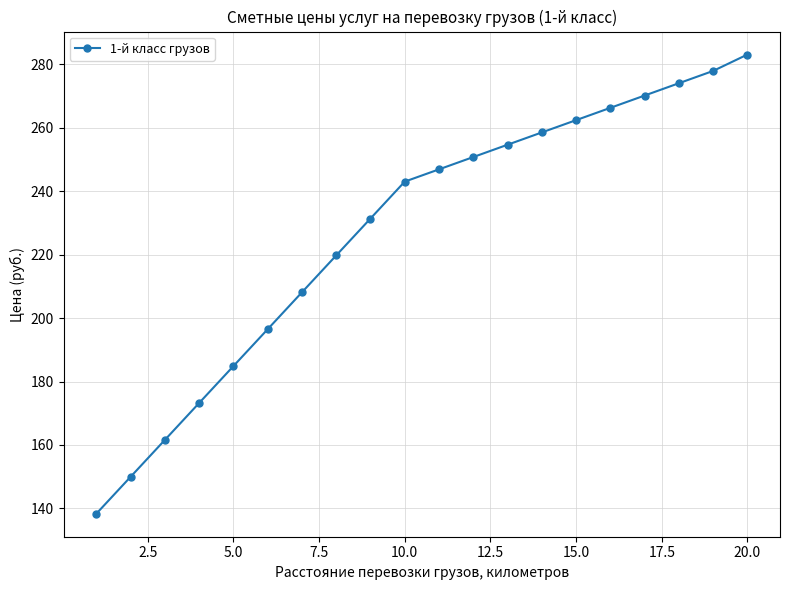

How many values are below 246?

10